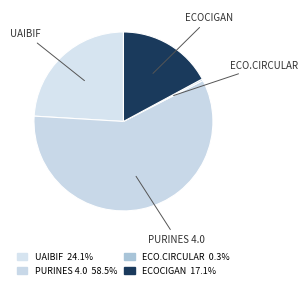

How many segments does this pie chart have?

4